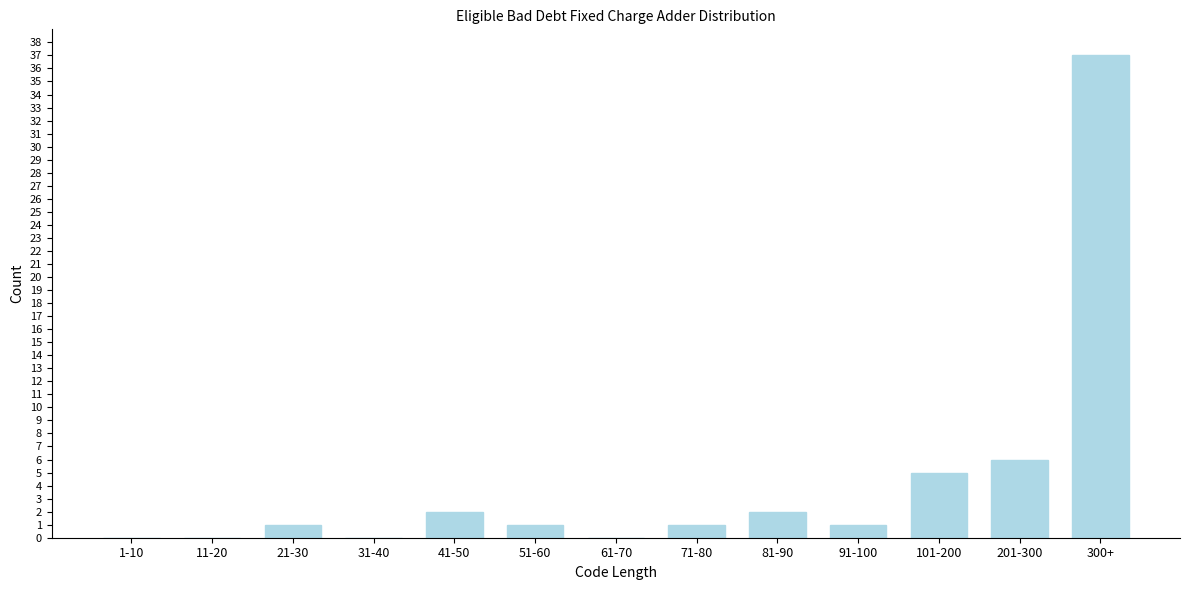

Reading right to left, list all the values displayed in this chart.

300+=37	201-300=6	101-200=5	91-100=1	81-90=2	71-80=1	61-70=0	51-60=1	41-50=2	31-40=0	21-30=1	11-20=0	1-10=0